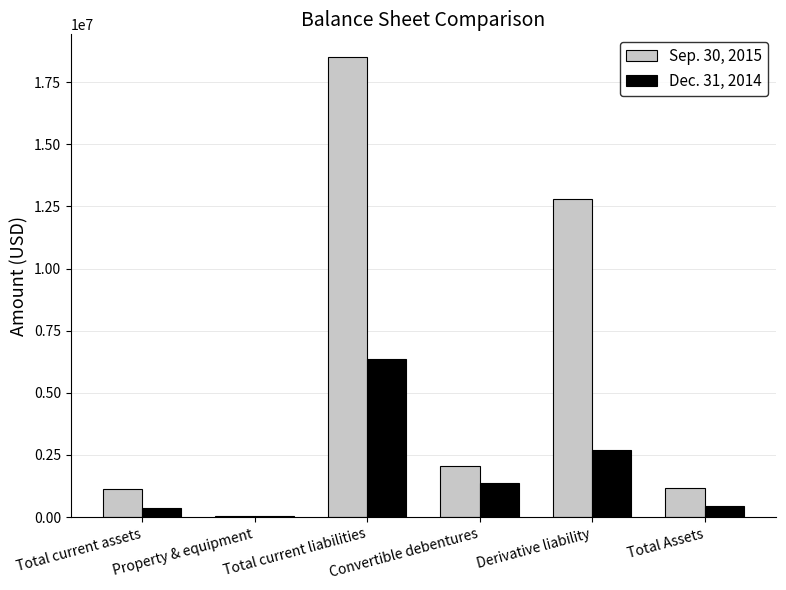

Is it true that Sep. 30, 2015 equals 16969994 at Derivative liability?

False